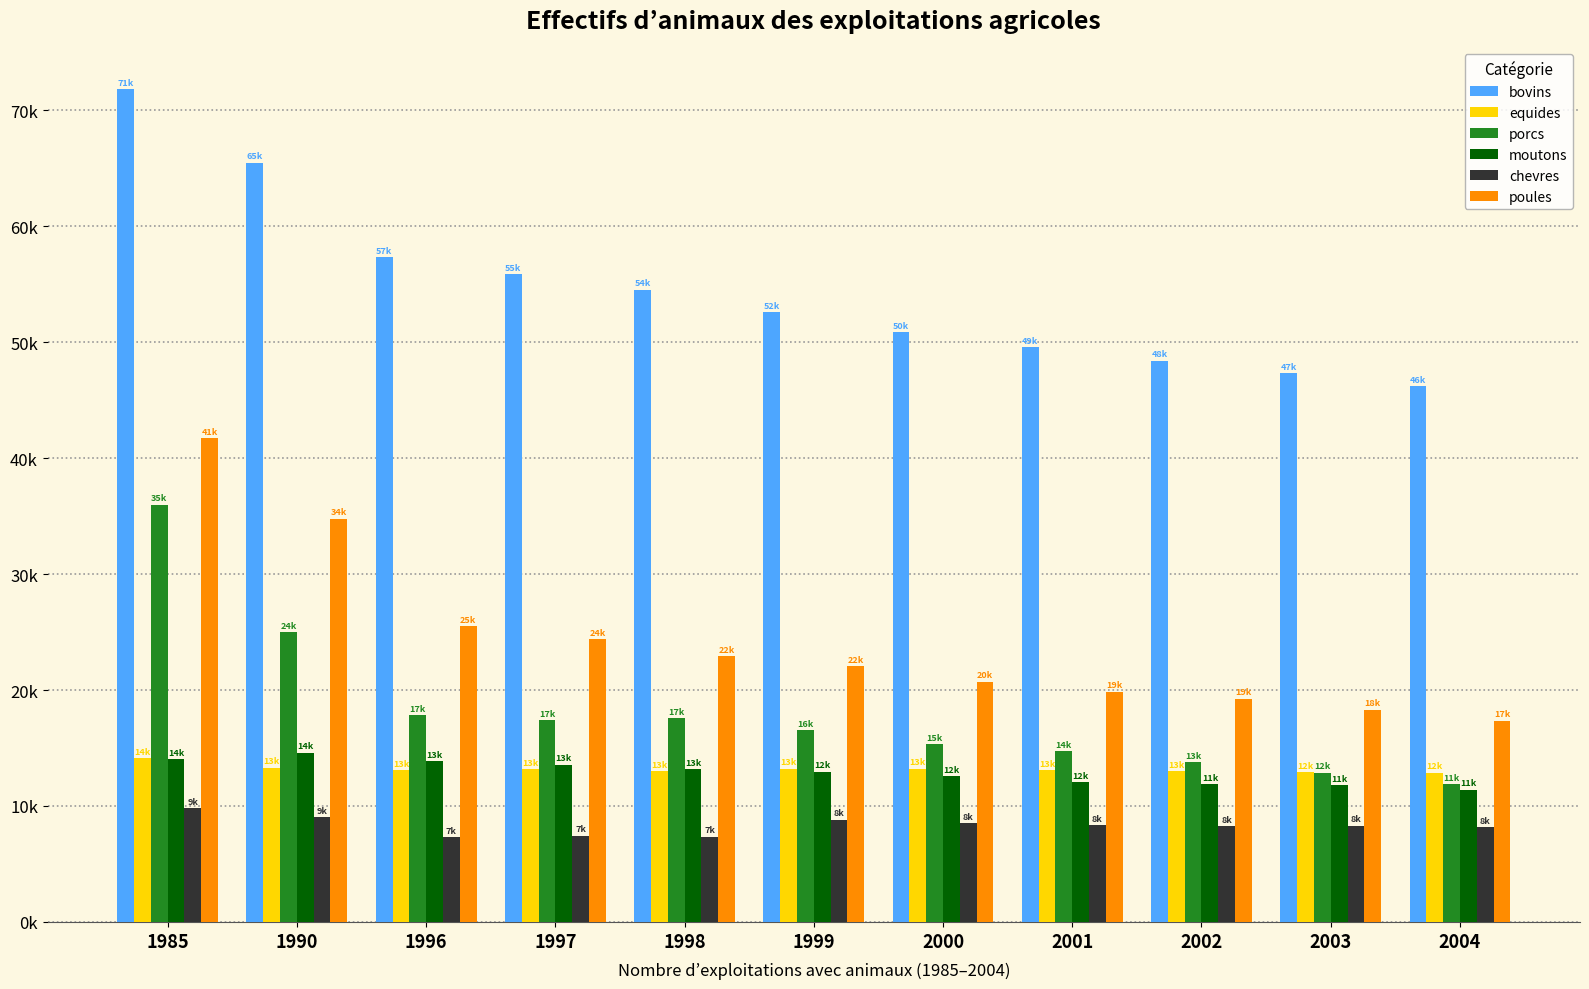

What are all the series names shown in the legend?

bovins, equides, porcs, moutons, chevres, poules